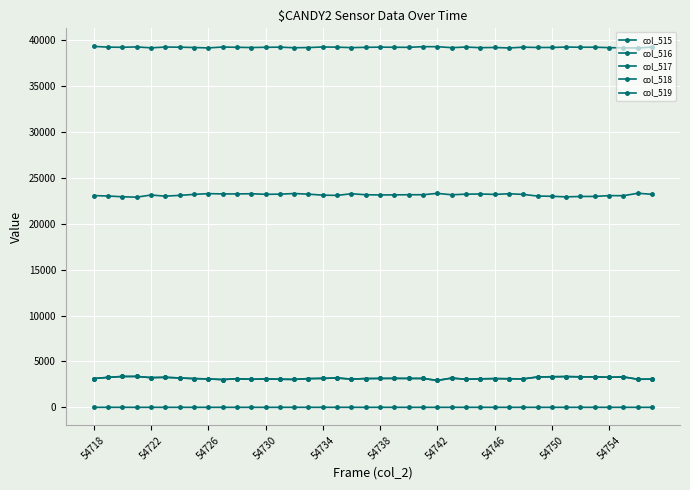

Count the number of categories in the chart.

40